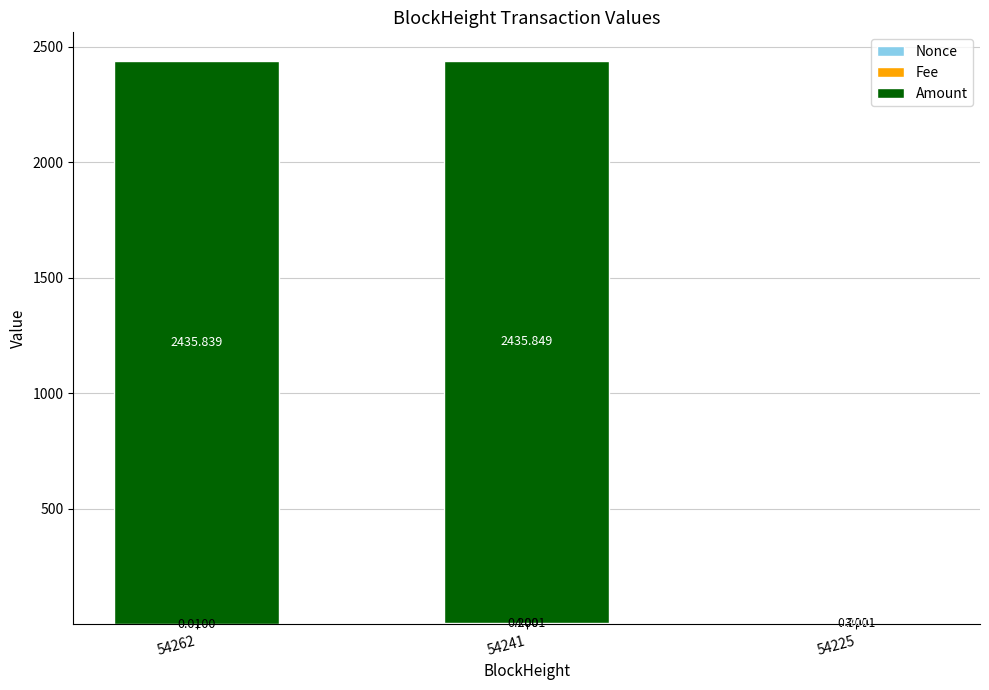

The Fee series shows 0.0 at 54262. True or false?

False